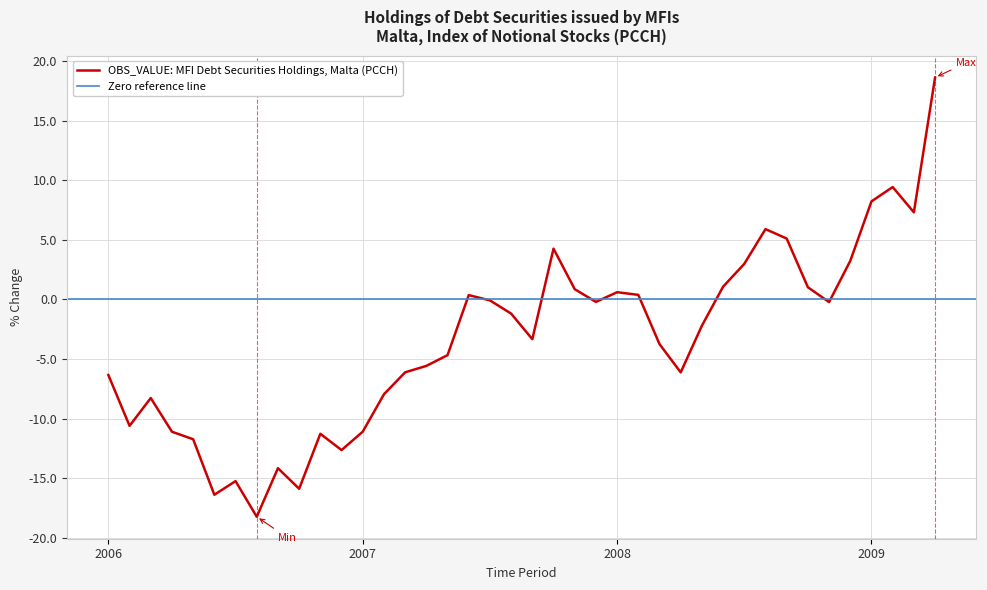

Is it true that the value at 2008-03 is -3.7?

True